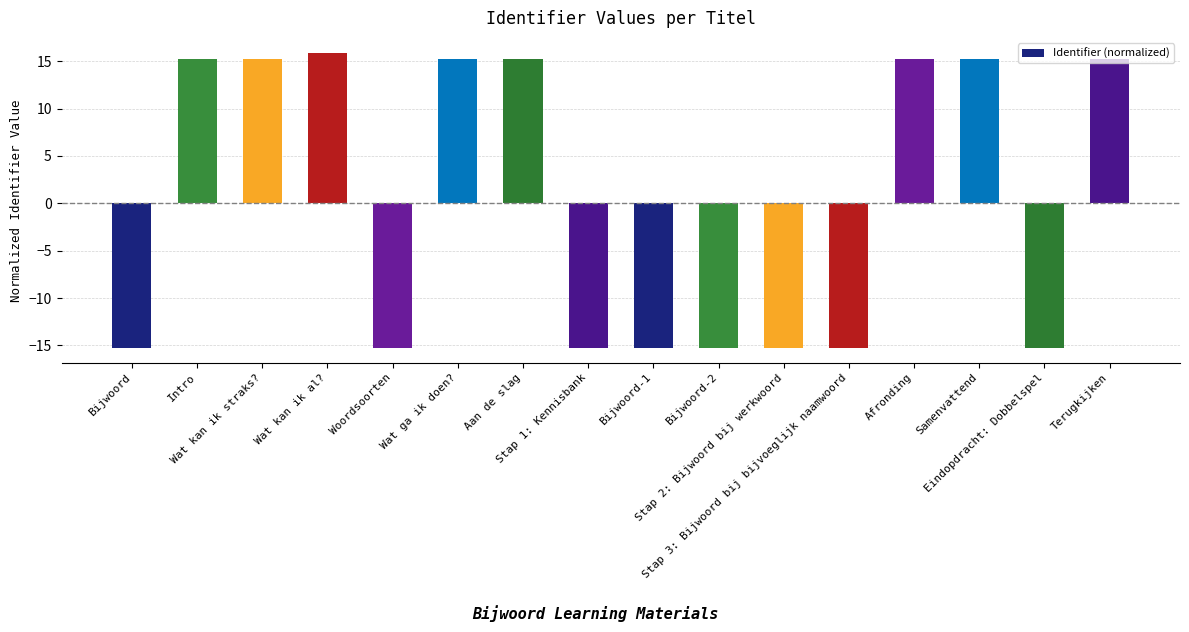

How many series are shown in this chart?

1